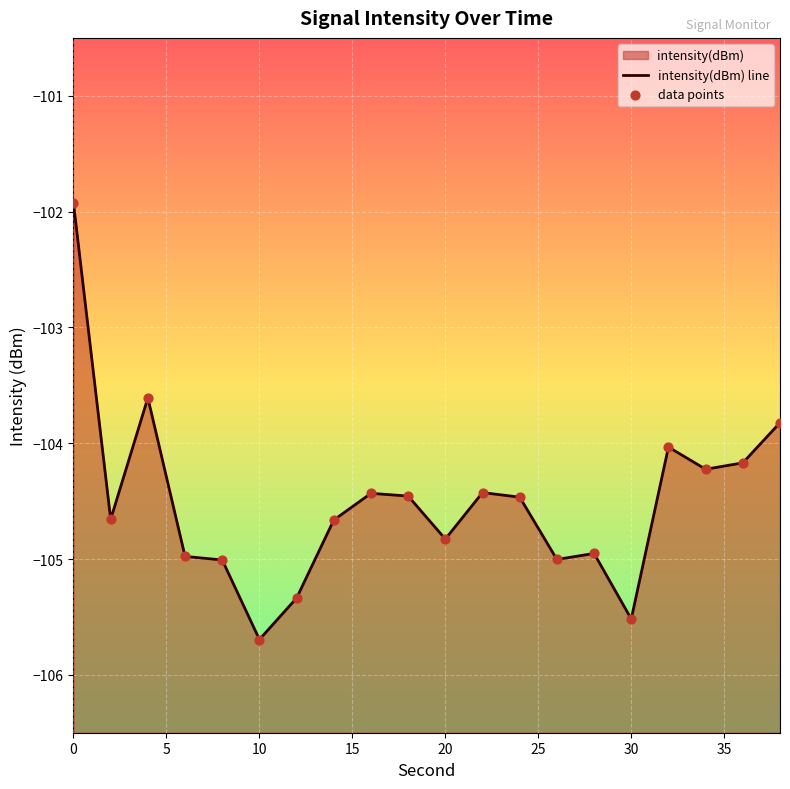

Which series contains the lowest Y value?

intensity(dBm)